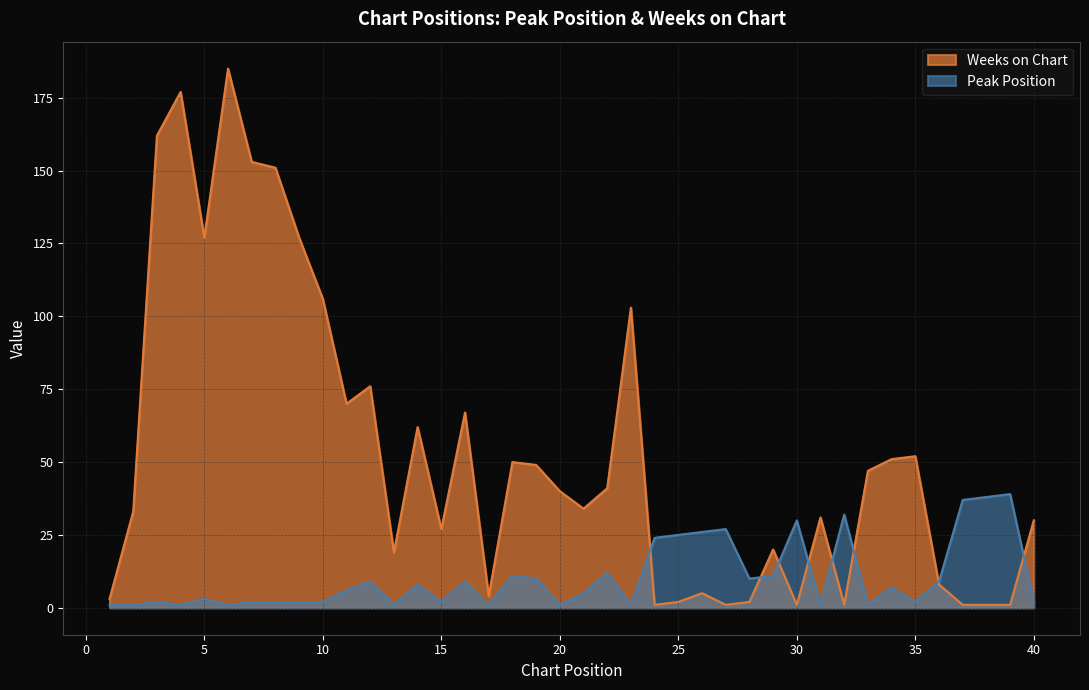

How many categories are shown in the chart?

40